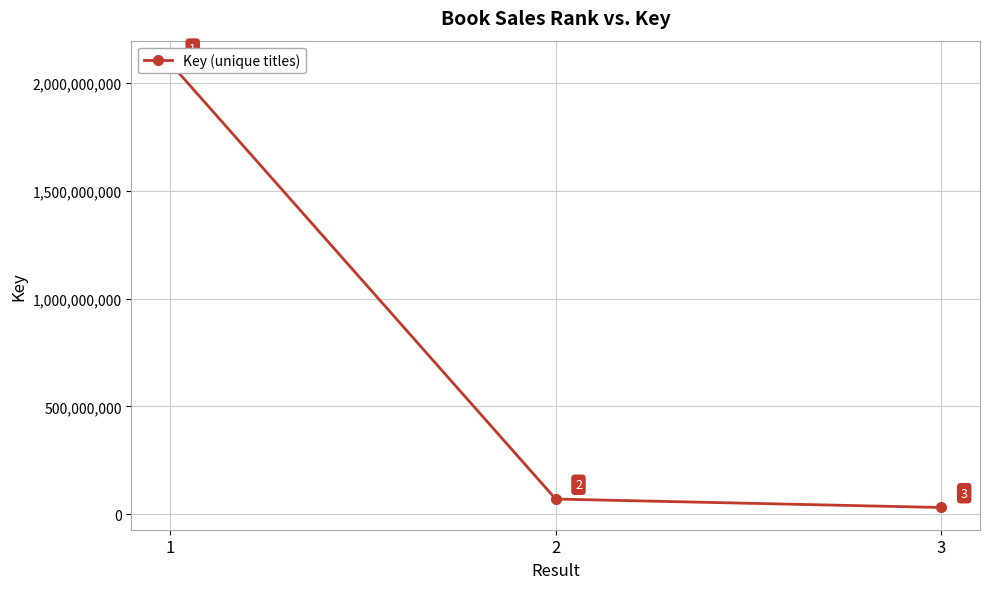

Where is the data nearest to the value 1061890675?

2